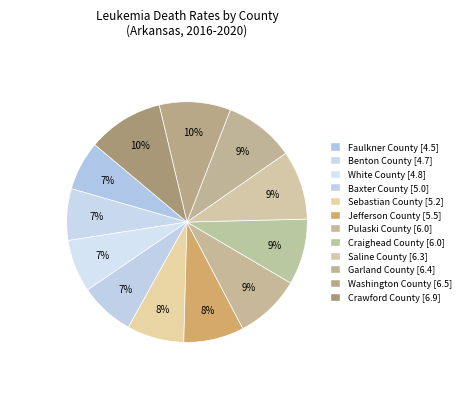

Which slice is the smallest?

Faulkner County